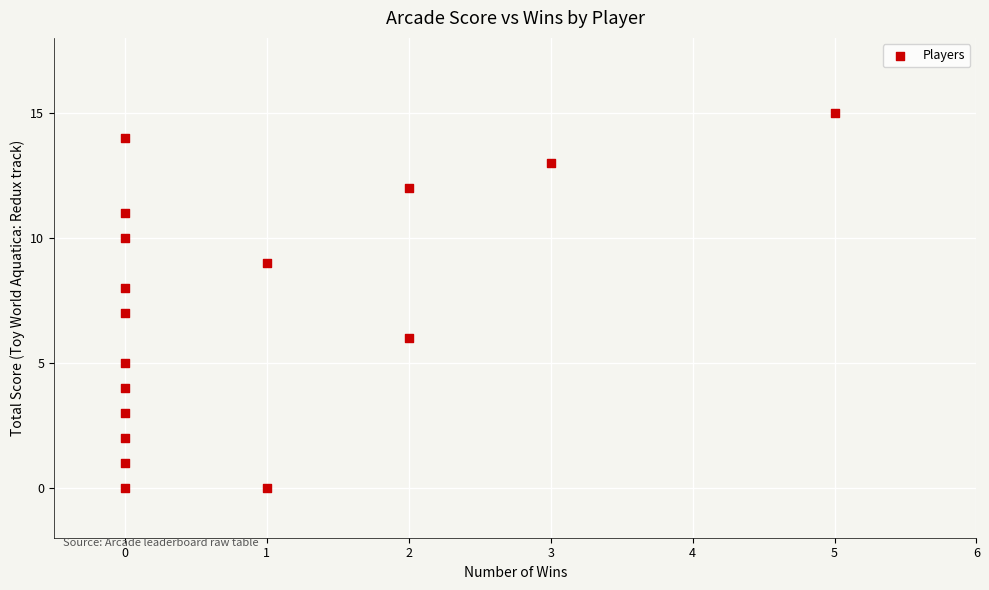

What is the range of X values (max minus min)?

5